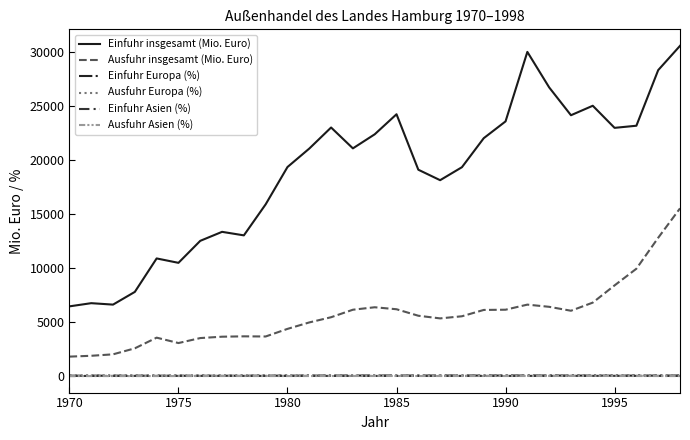

What are all the series names shown in the legend?

Einfuhr insgesamt (Mio. Euro), Ausfuhr insgesamt (Mio. Euro), Einfuhr Europa (%), Ausfuhr Europa (%), Einfuhr Asien (%), Ausfuhr Asien (%)